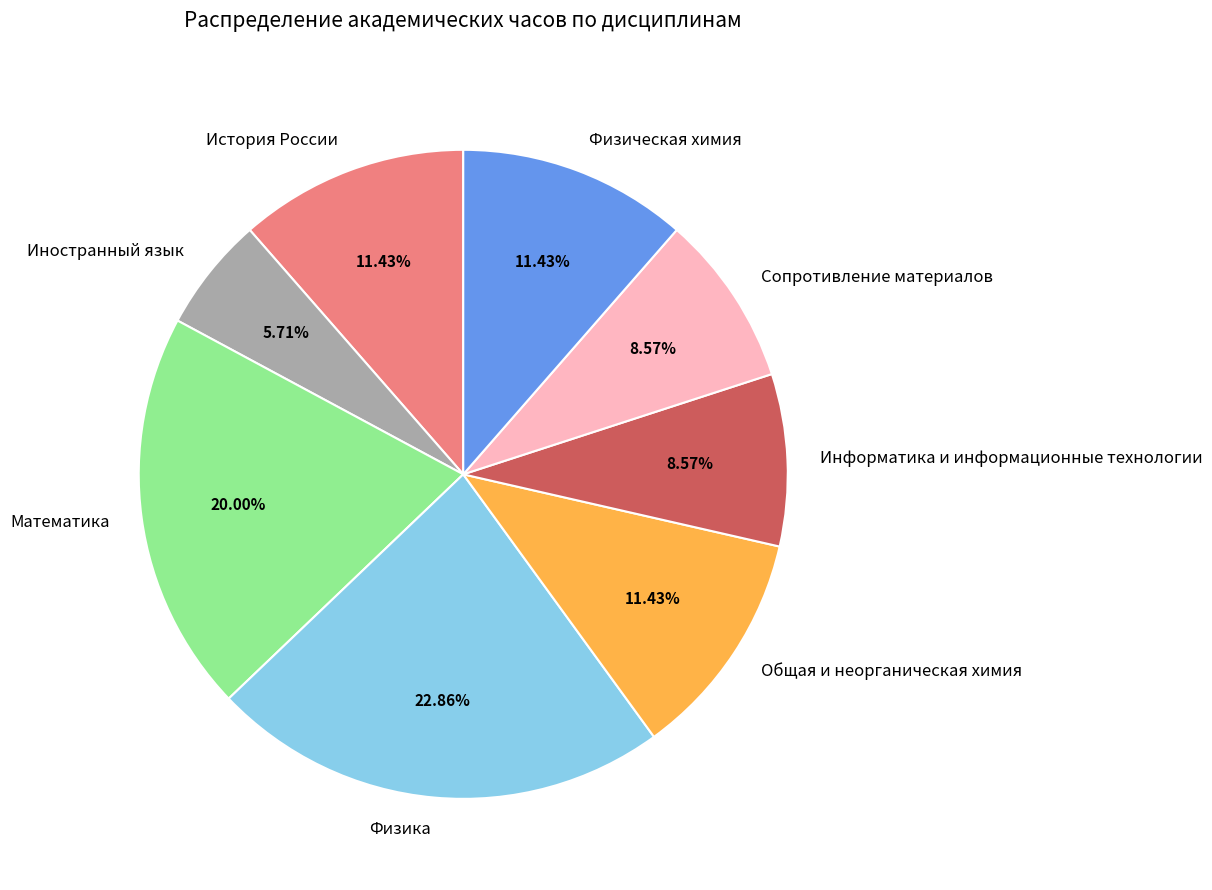

Approximately how many times larger is the value at История России compared to Физика?

0.5